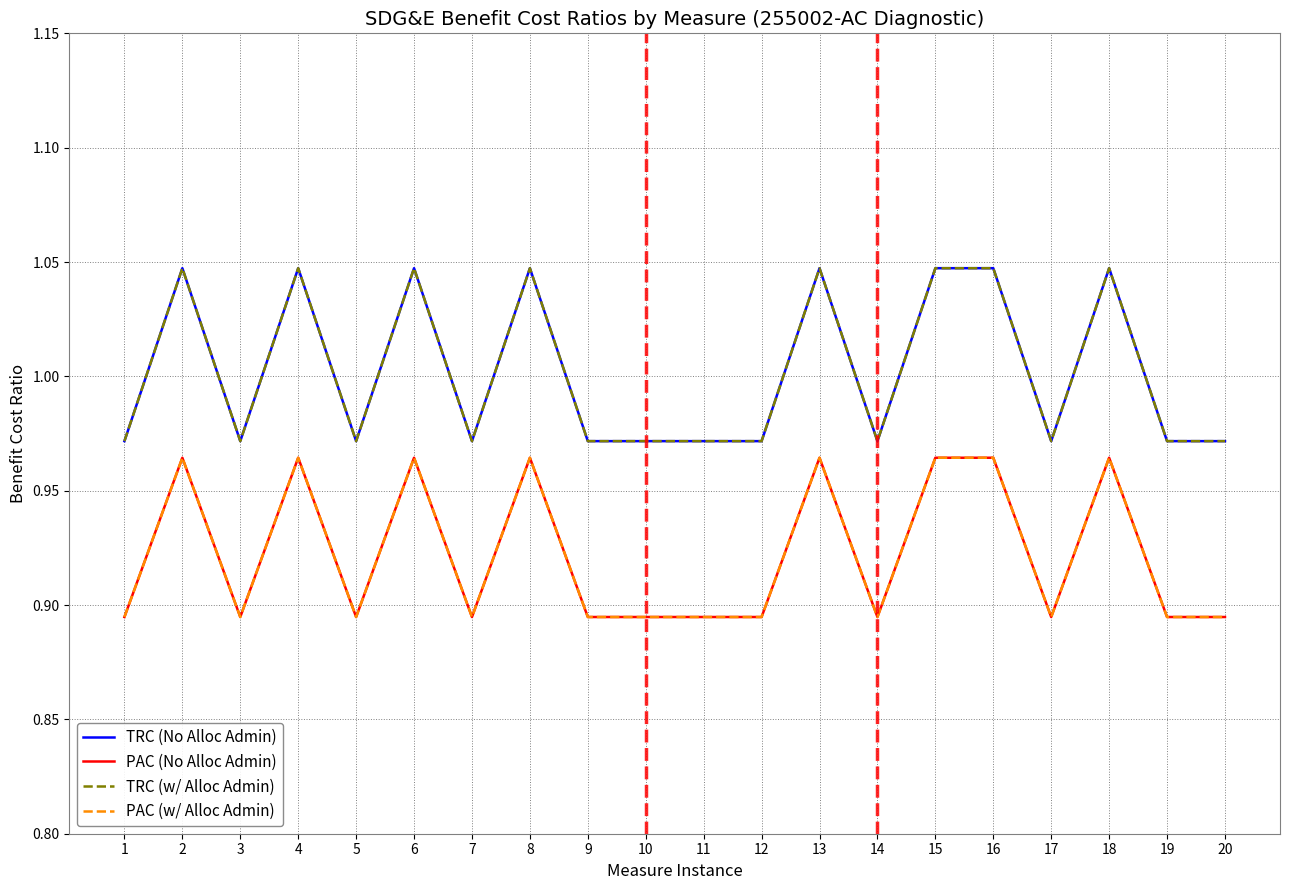

True or false: PAC (No Alloc Admin) and TRC (w/ Alloc Admin) cross at least once.

False